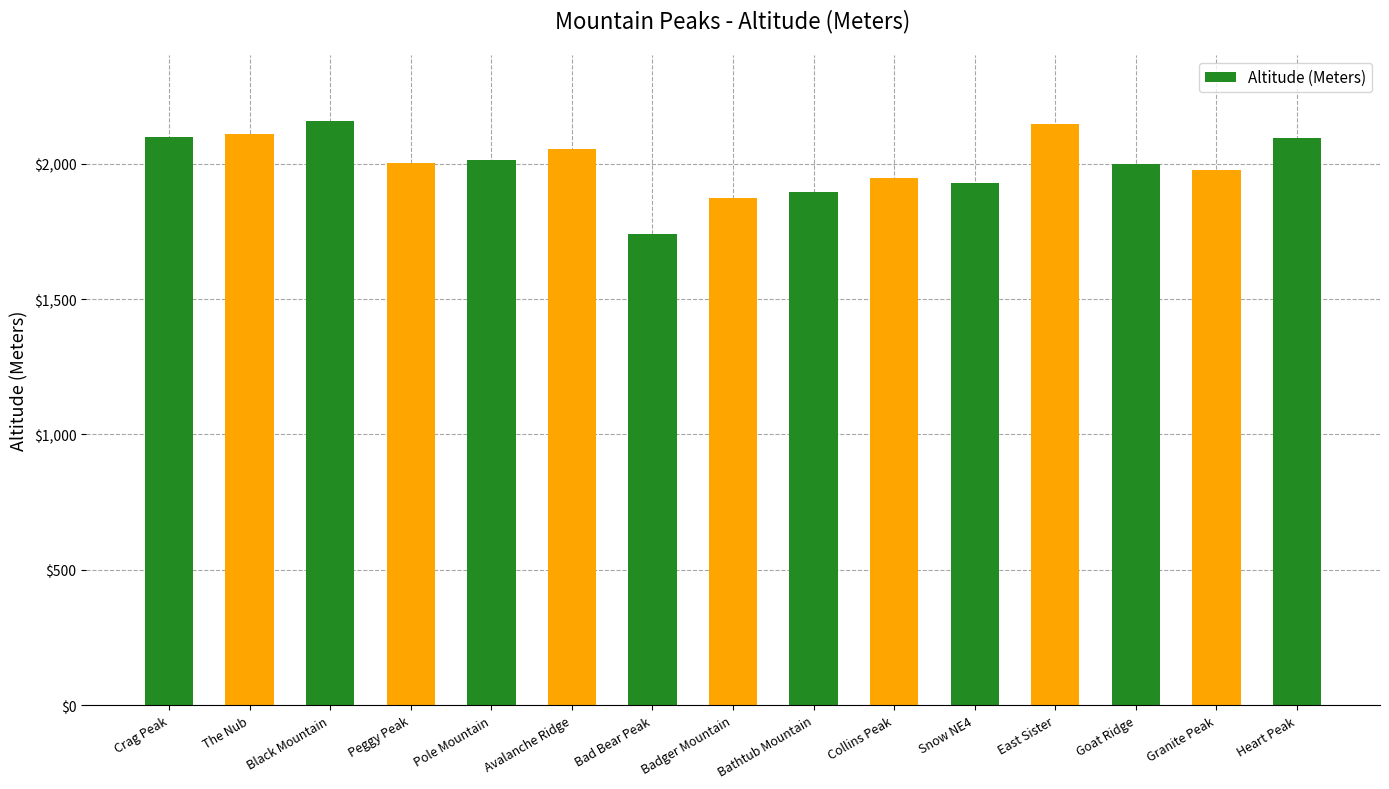

Between The Nub and Bathtub Mountain, which is larger?

The Nub